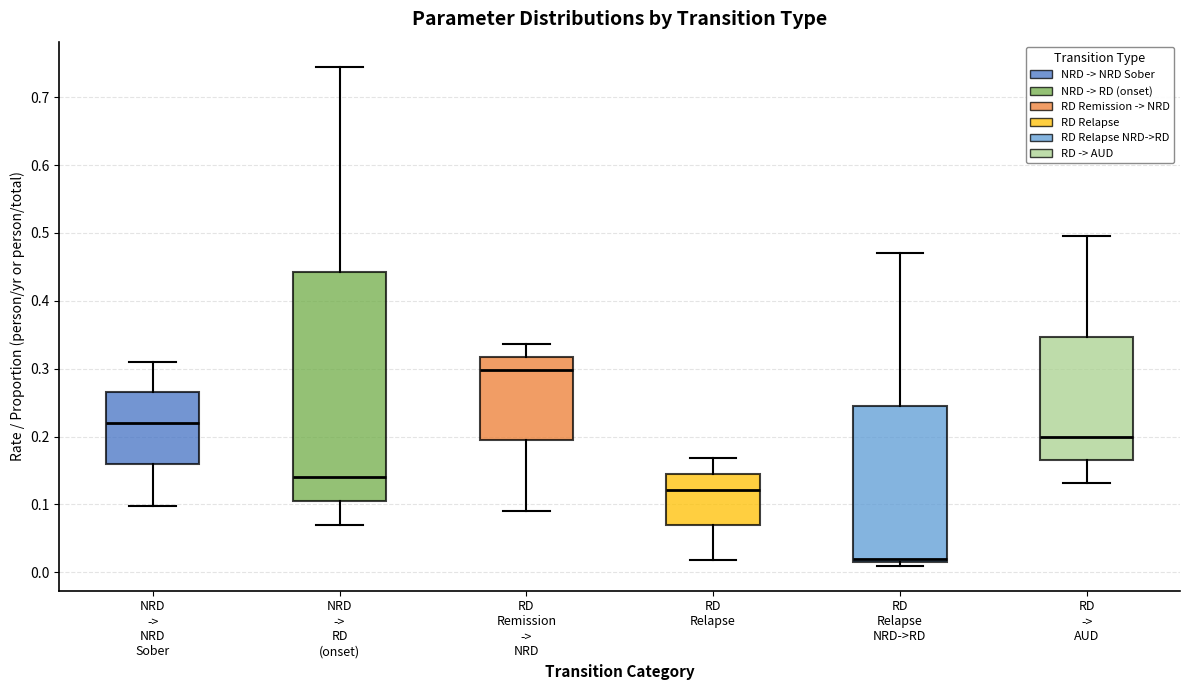

Reading left to right, transcribe this box plot: for each box, give where its median line is, the range the box spans, and where its two whiskers end, as read against the y-axis. The values are not printed on the chart, so give them approximately, as read against the axis.

NRD -> NRD Sober: median 0.22, box 0.16 to 0.27, whiskers 0.10 to 0.31
NRD -> RD (onset): median 0.14, box 0.11 to 0.44, whiskers 0.07 to 0.75
RD Remission -> NRD: median 0.30, box 0.19 to 0.32, whiskers 0.09 to 0.34
RD Relapse: median 0.12, box 0.07 to 0.14, whiskers 0.02 to 0.17
RD Relapse NRD->RD: median 0.02, box 0.01 to 0.25, whiskers 0.01 (just below the box's lower edge) to 0.47
RD -> AUD: median 0.20, box 0.17 to 0.35, whiskers 0.13 to 0.49